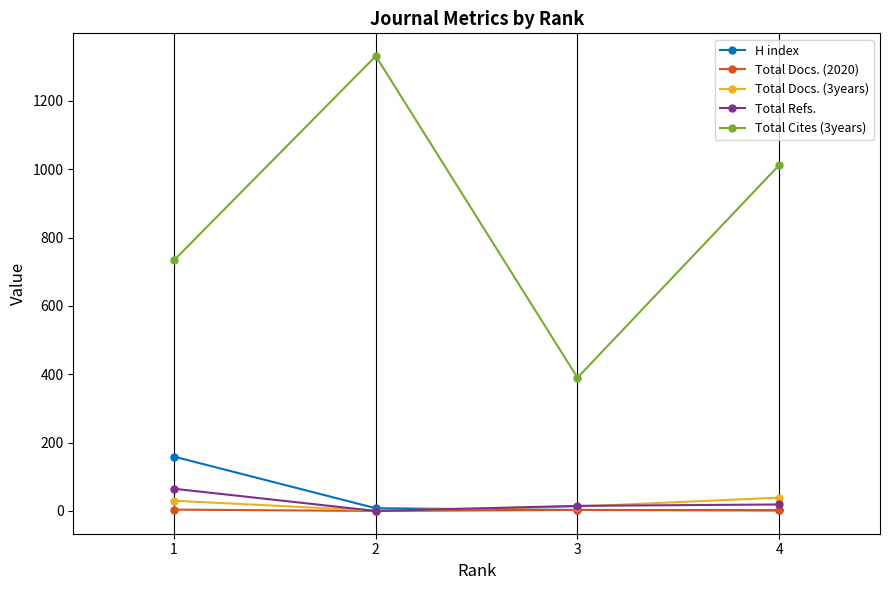

How many Total Docs. (2020) values are between 2 and 4?

3